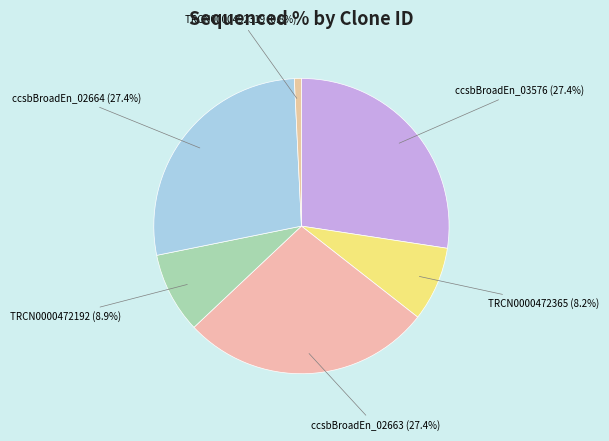

Which has a higher value, ccsbBroadEn_02664 or TRCN0000472192?

ccsbBroadEn_02664